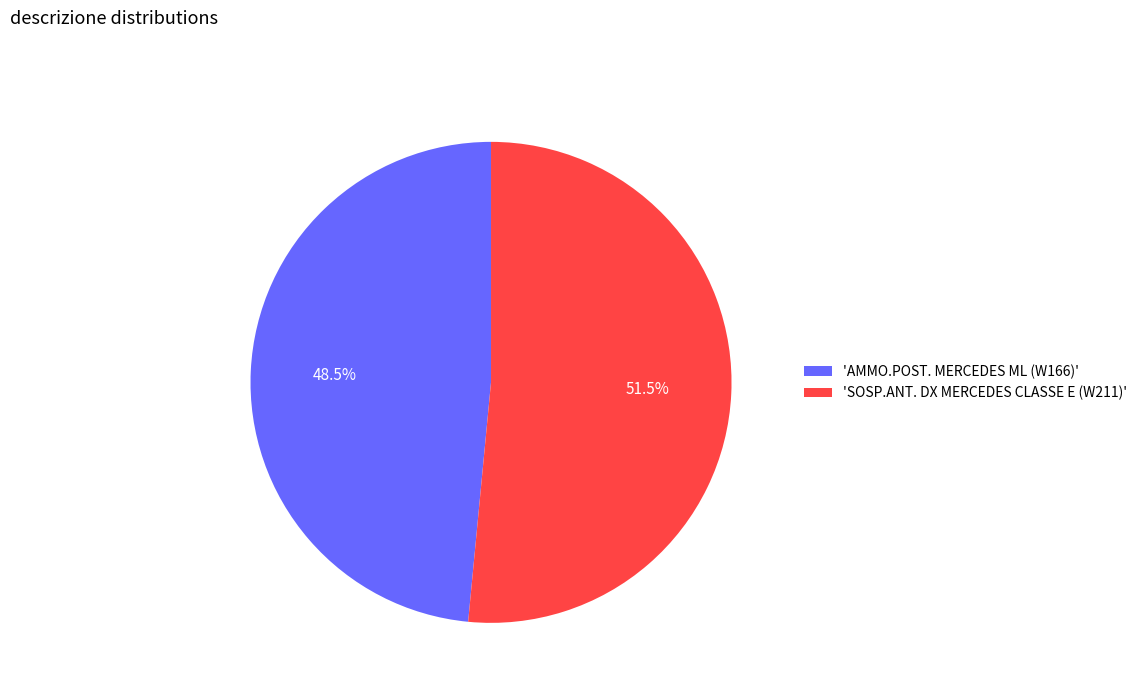

Which has a higher value, 'SOSP.ANT. DX MERCEDES CLASSE E (W211)' or 'AMMO.POST. MERCEDES ML (W166)'?

'SOSP.ANT. DX MERCEDES CLASSE E (W211)'